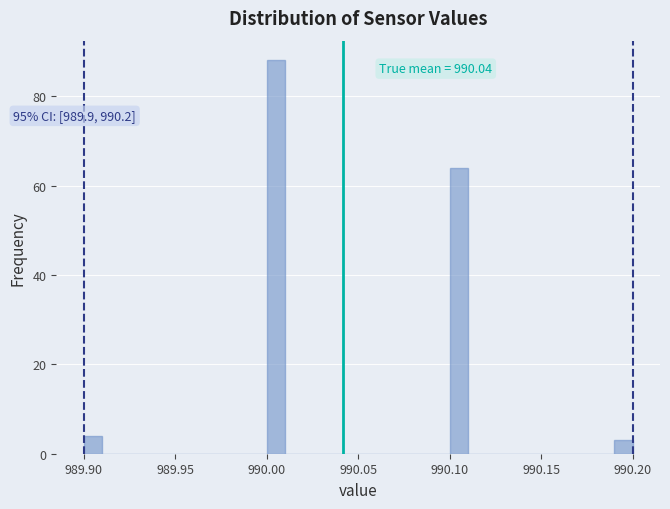

Around what value on the x-axis is the tallest bar? Give the approximate position of its centre, as read against the axis.

990.005